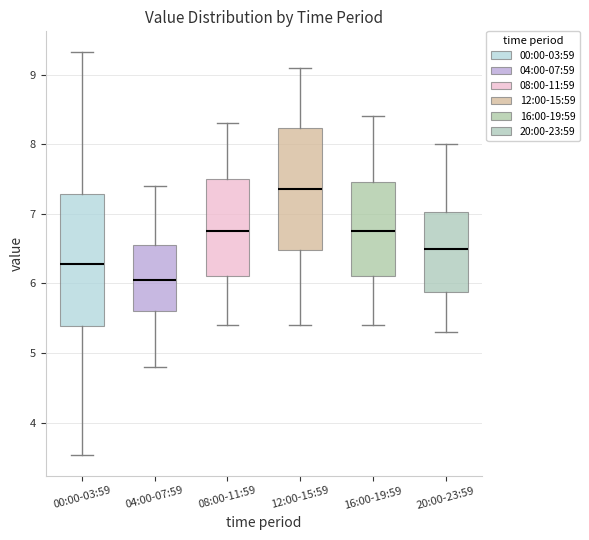

Which box's median line is the lowest?

04:00-07:59